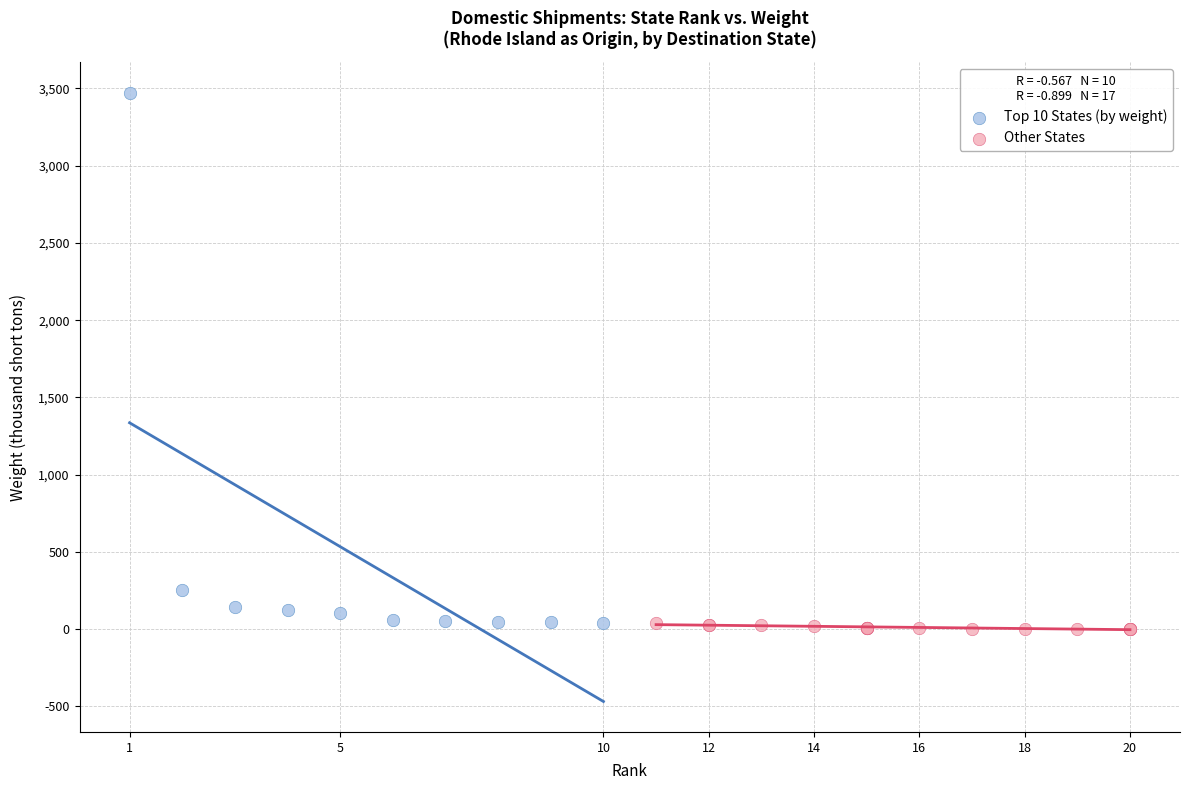

Which series contains the lowest Y value?

Other States